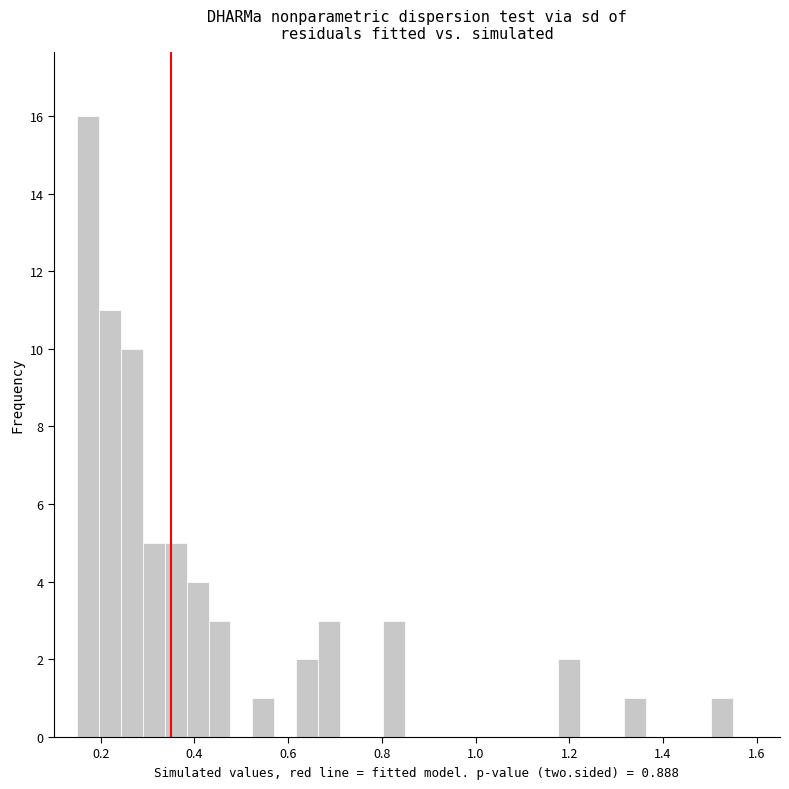

Read against the x-axis, roughly where is the centre of the tallest bar?

0.18